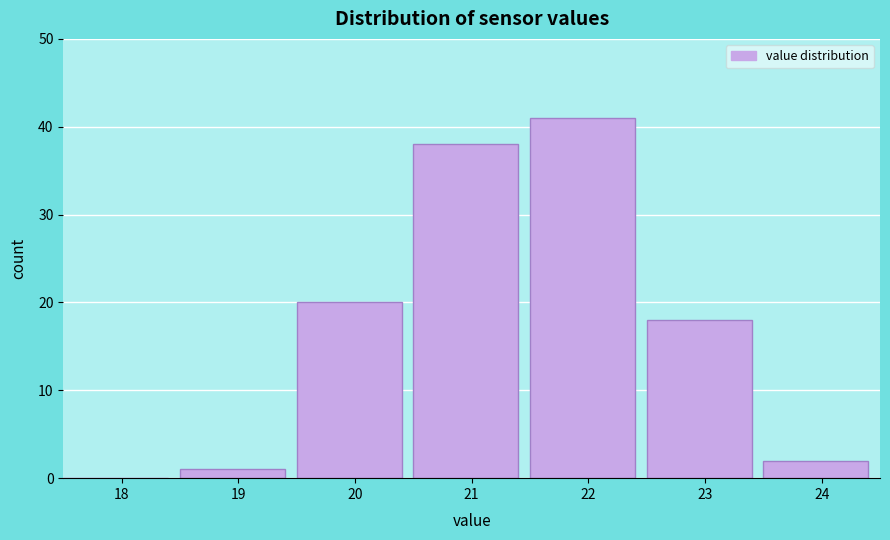

Reading left to right, list all the values displayed in this chart.

18=0	19=1	20=20	21=38	22=41	23=18	24=2